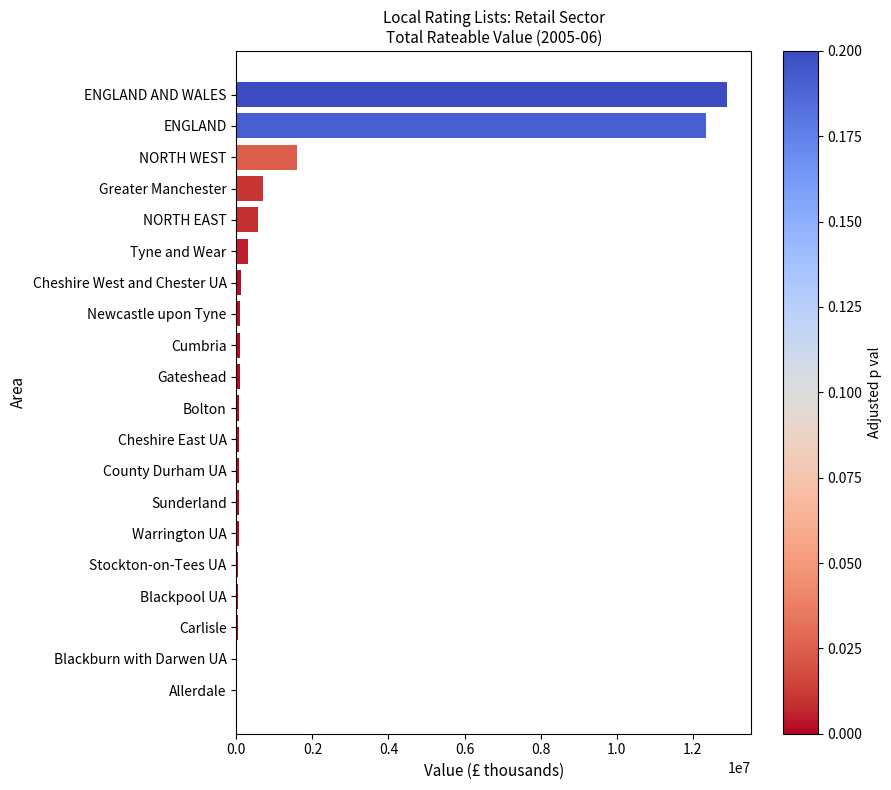

Where is the data nearest to the value 6456180?

NORTH WEST